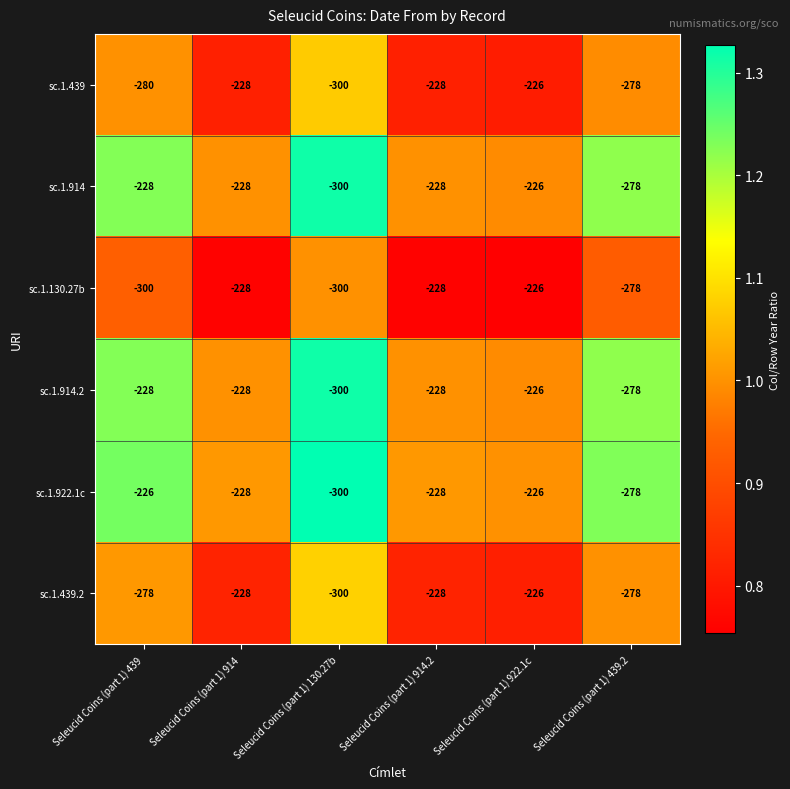

Where is sc.1.130.27b nearest to the value -263?

Seleucid Coins (part 1) 439.2